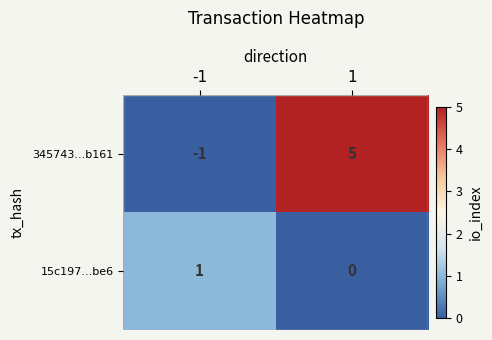

Is it true that 345743...b161 equals 5 at 1?

True